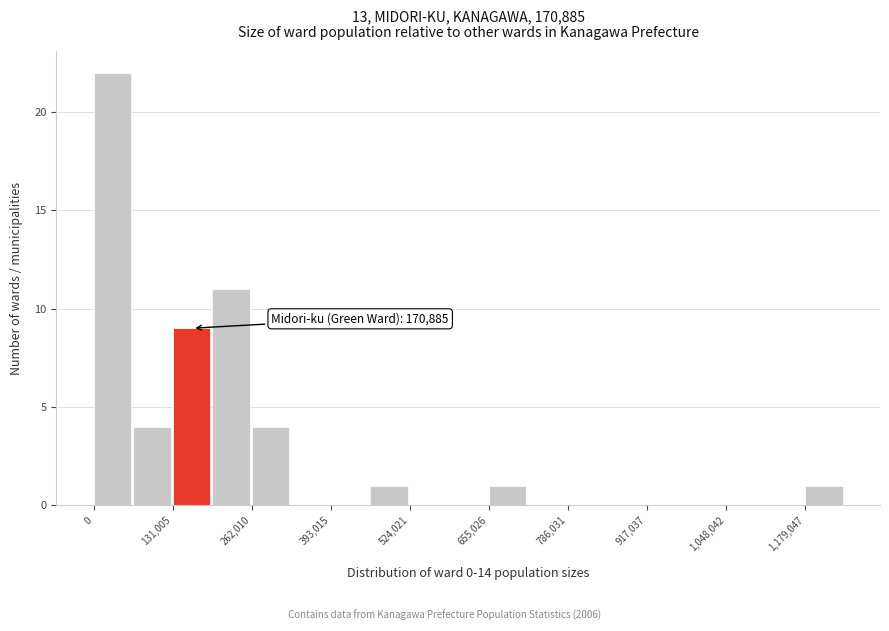

Read against the x-axis, roughly where is the centre of the tallest bar?

40000